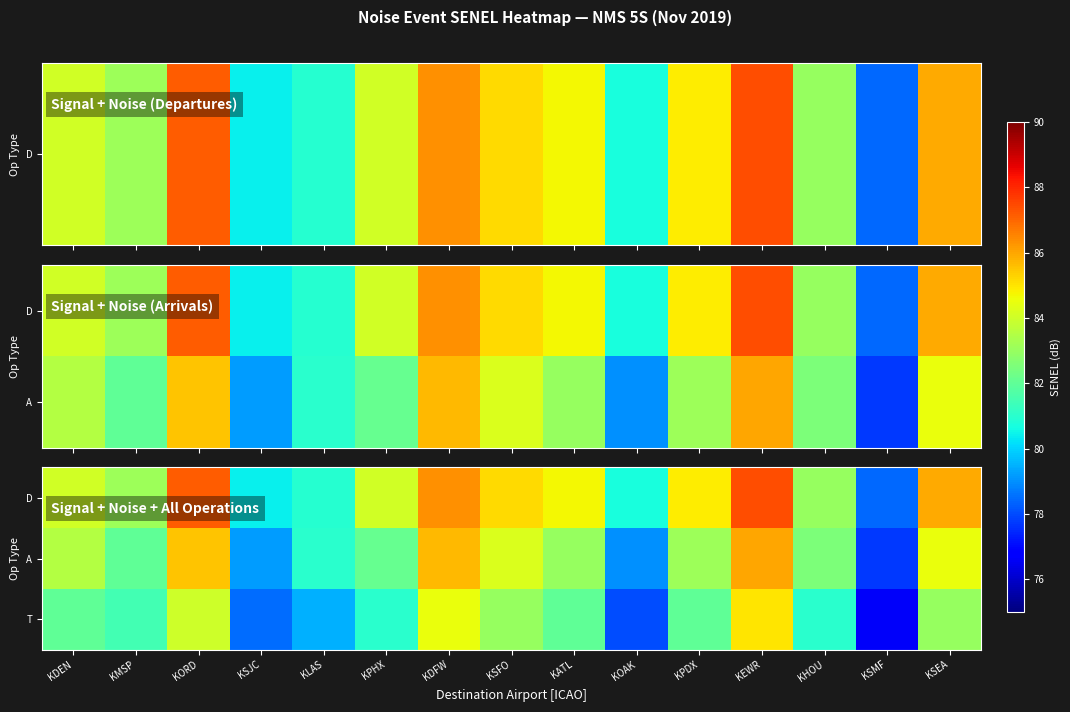

At which label does D first exceed 84?

KDEN